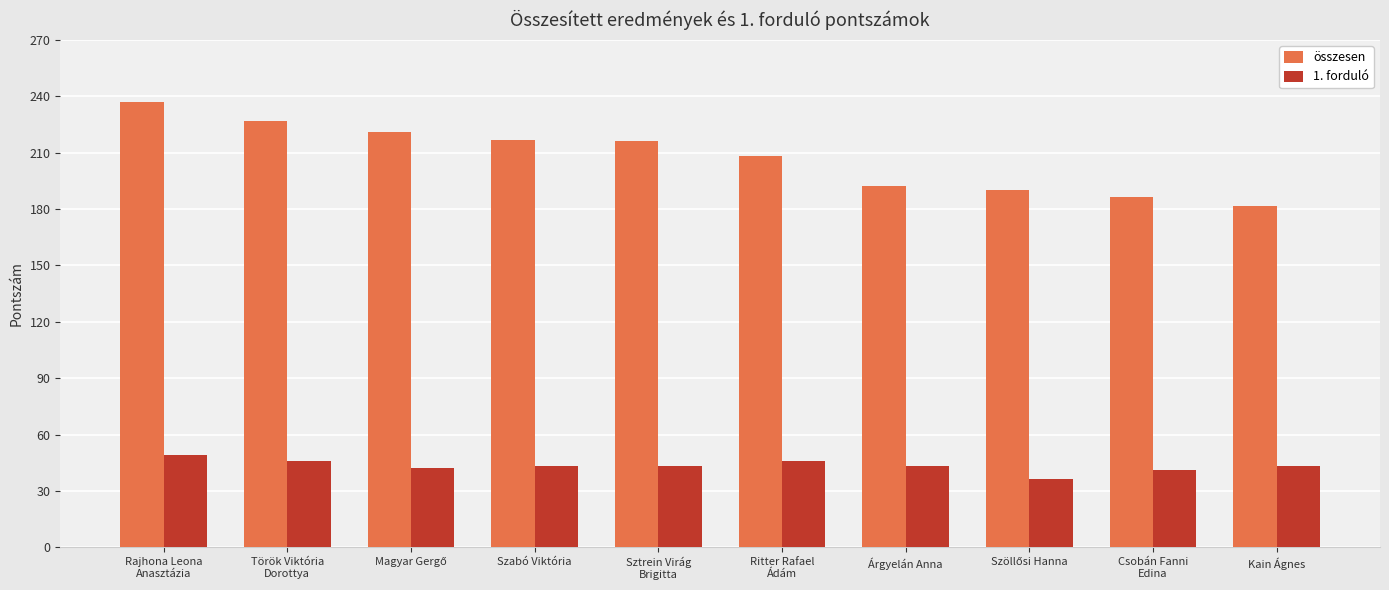

At which label does összesen first exceed 216?

Rajhona Leona
Anasztázia